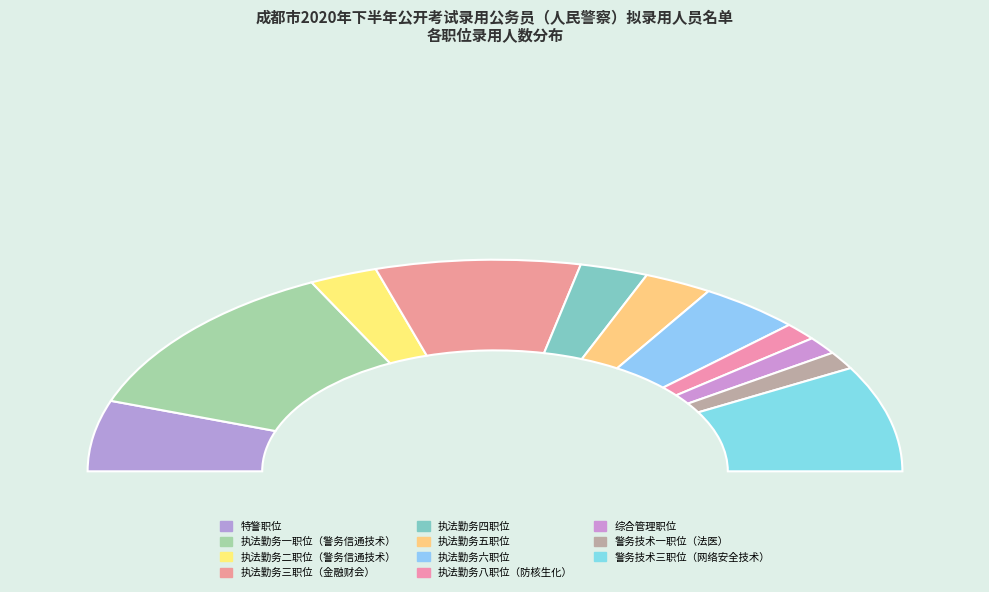

Is 执法勤务二职位（警务信通技术） the majority of the pie?

No